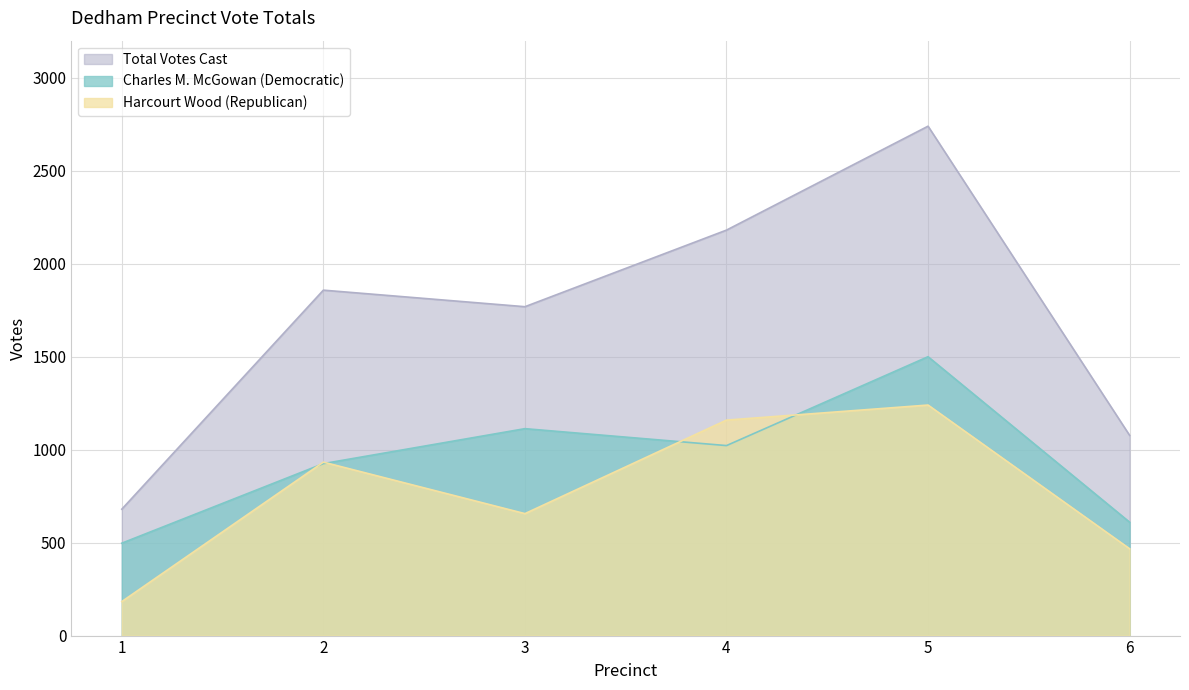

How many lines are shown in the chart?

3